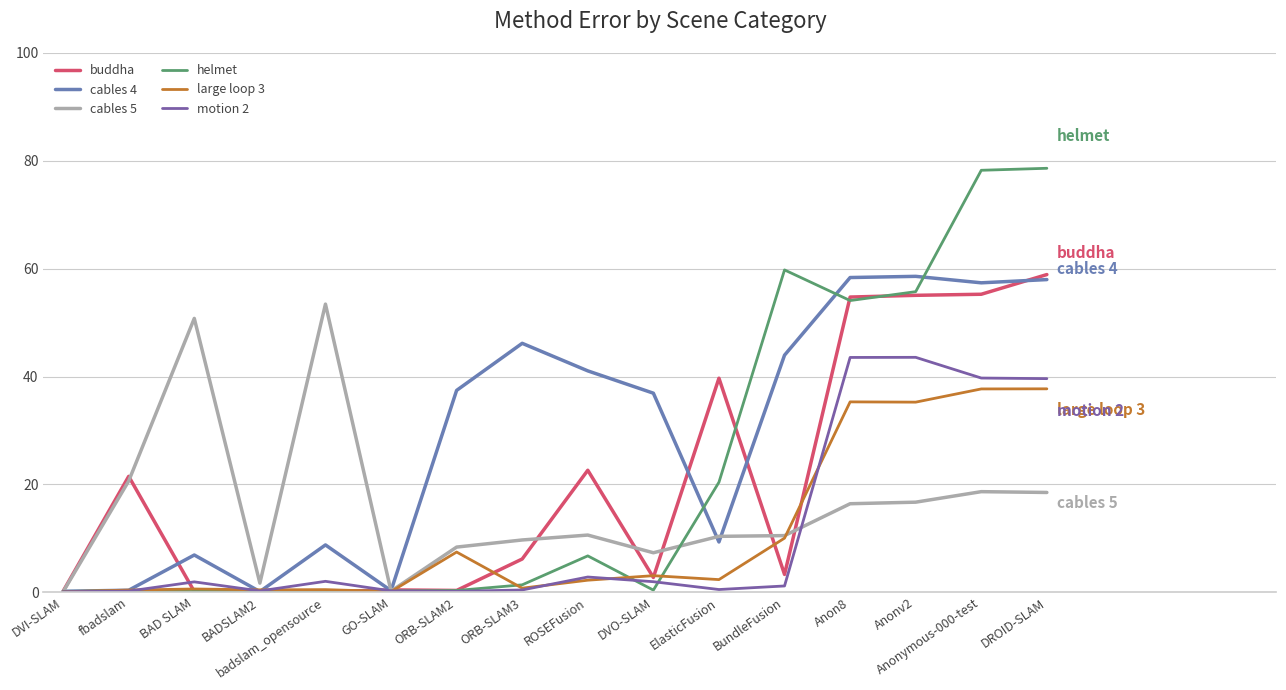

The value of cables 4 at DVI-SLAM is 0.0. True or false?

False